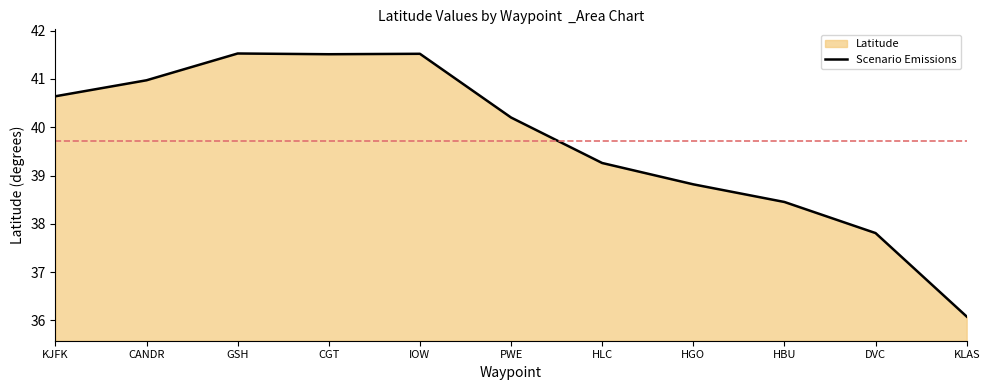

The chart shows a value of 41.5 at GSH. True or false?

True